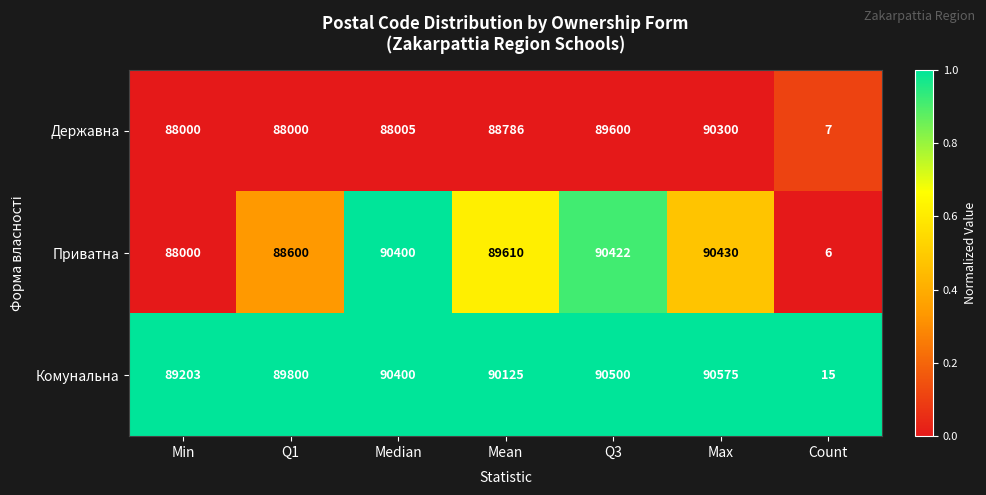

Which series has the widest spread of values?

Комунальна